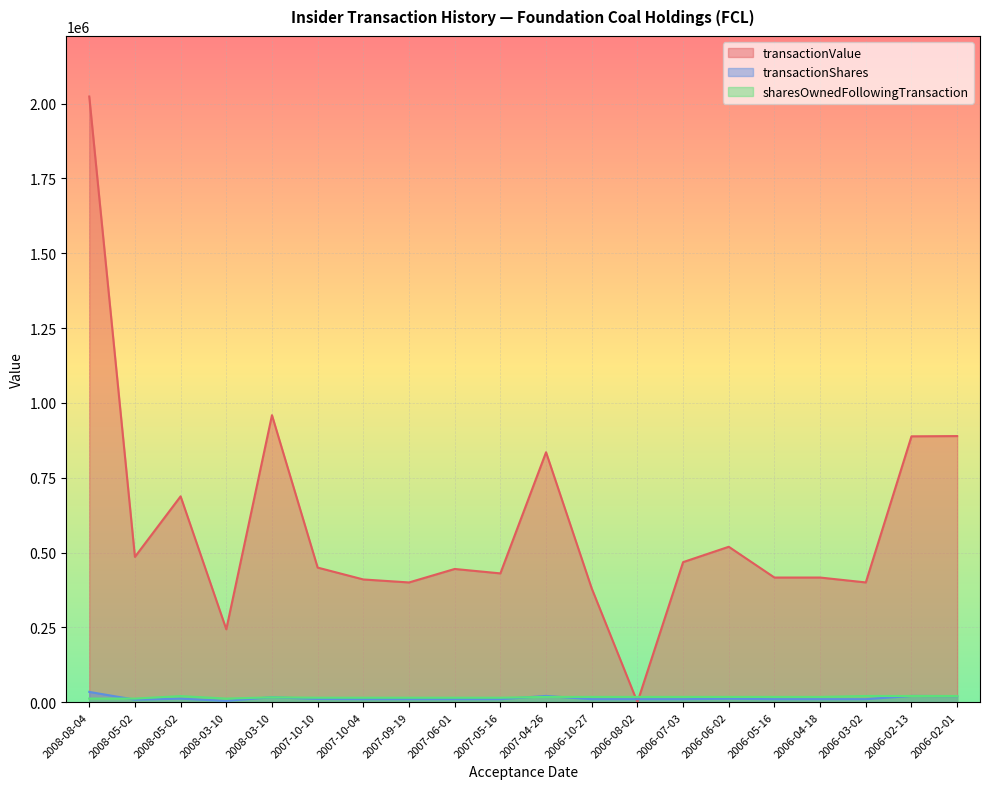

Does the chart display data point markers on the line(s)?

No